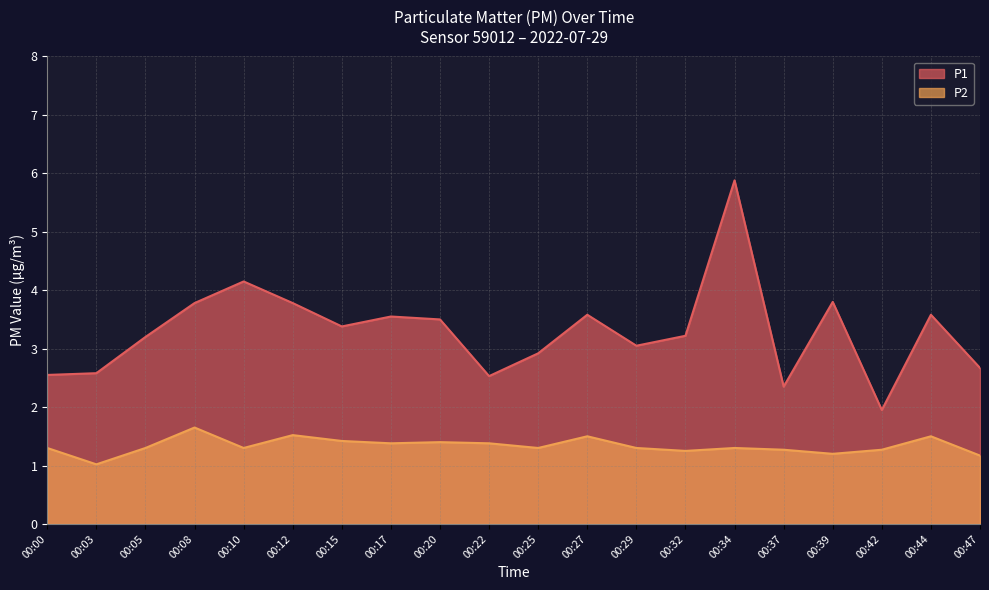

What are all the series names shown in the legend?

P1, P2